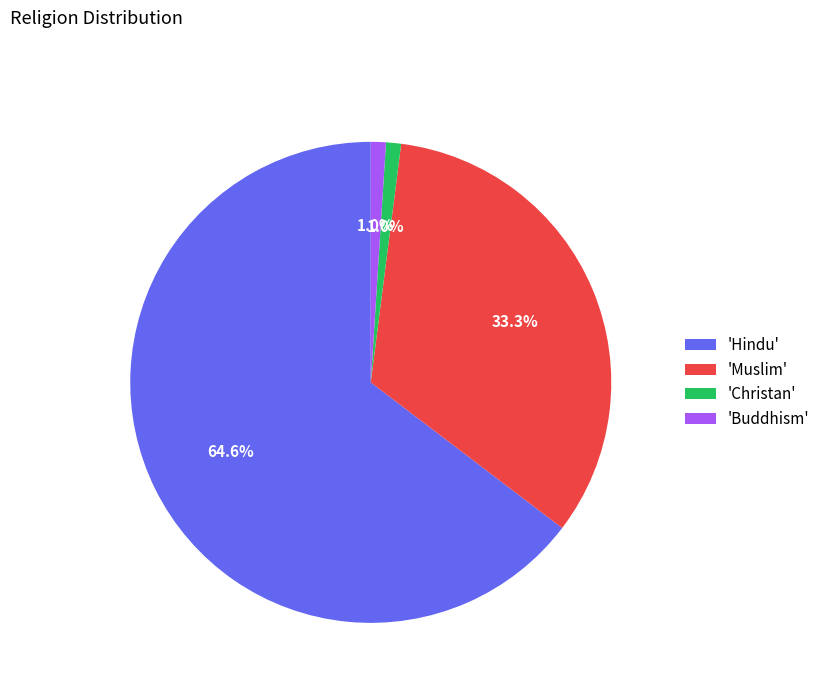

Do 'Hindu' and 'Muslim' together represent more than half of the pie?

Yes